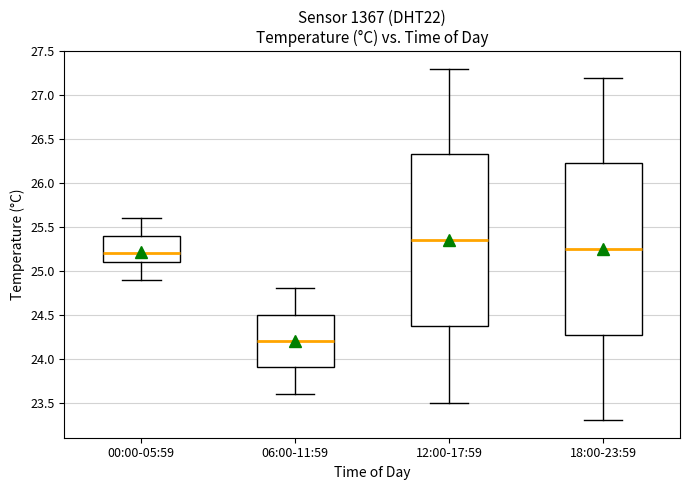

Reading left to right, transcribe this box plot: for each box, give where its median line is, the range the box spans, and where its two whiskers end, as read against the y-axis. The values are not printed on the chart, so give them approximately, as read against the axis.

00:00-05:59: median 25.20, box 25.10 to 25.40, whiskers 24.90 to 25.60
06:00-11:59: median 24.20, box 23.90 to 24.50, whiskers 23.60 to 24.80
12:00-17:59: median 25.35, box 24.40 to 26.35, whiskers 23.50 to 27.30
18:00-23:59: median 25.25, box 24.30 to 26.25, whiskers 23.30 to 27.20